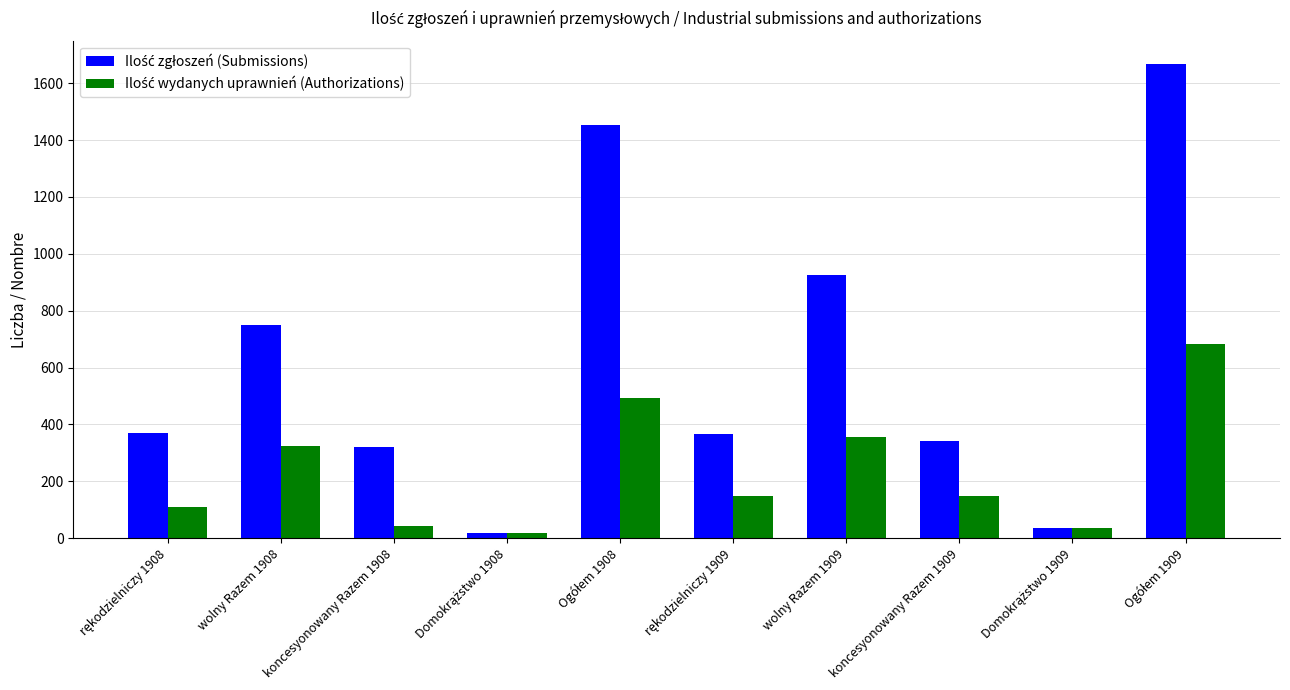

At how many categories does at least one series exceed 614?

4